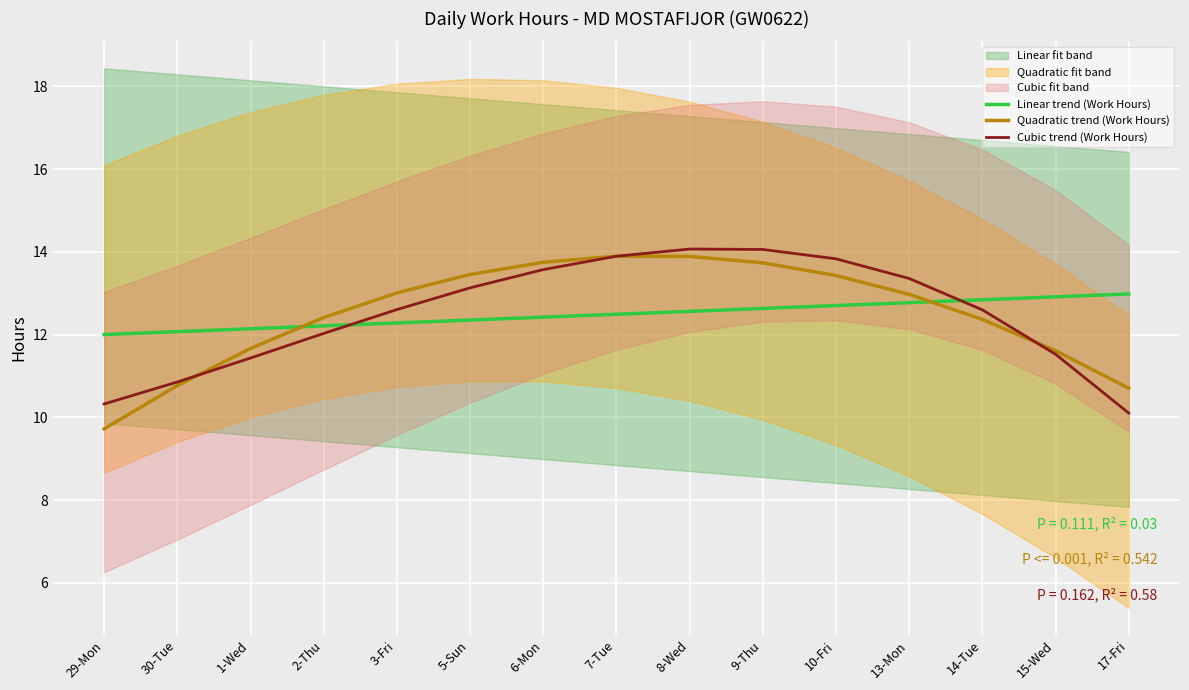

What is the smallest value displayed?

9.7